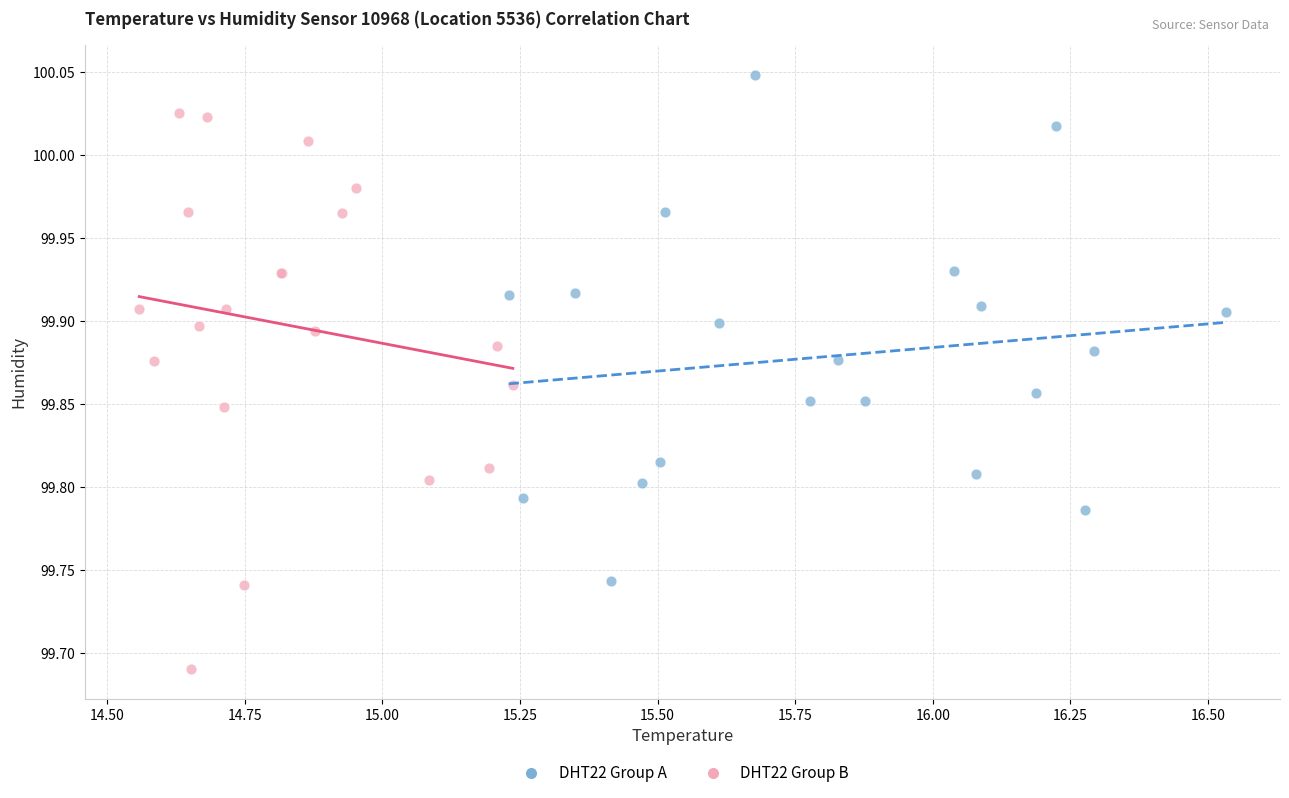

What are all the series names shown in the legend?

DHT22 Group A, DHT22 Group B